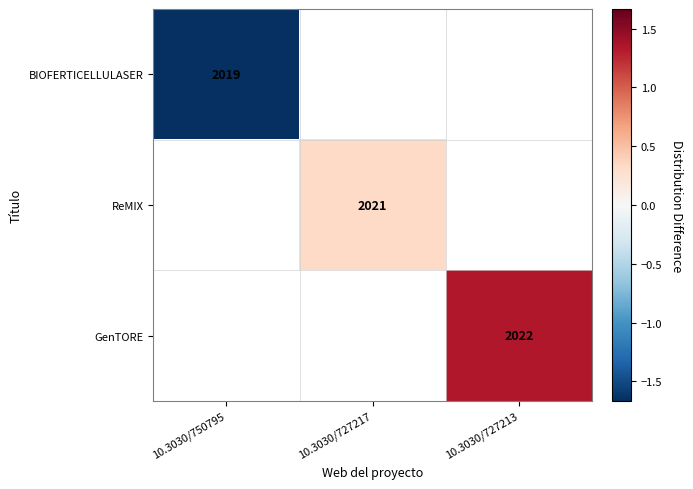

Is the value of ReMIX at 10.3030/727217 greater than the value of GenTORE at 10.3030/727213?

No